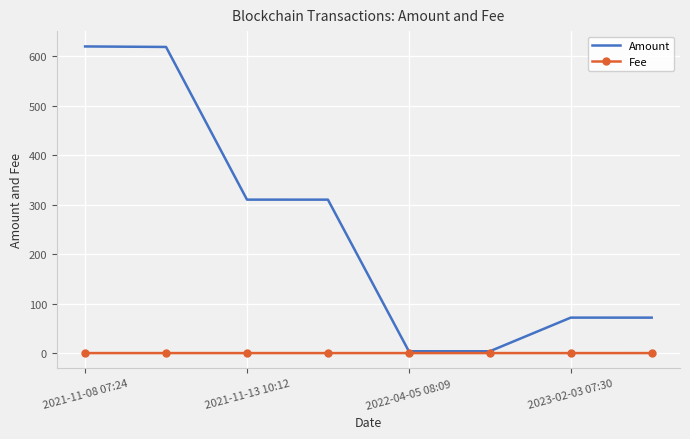

Which series has the widest spread of values?

Amount